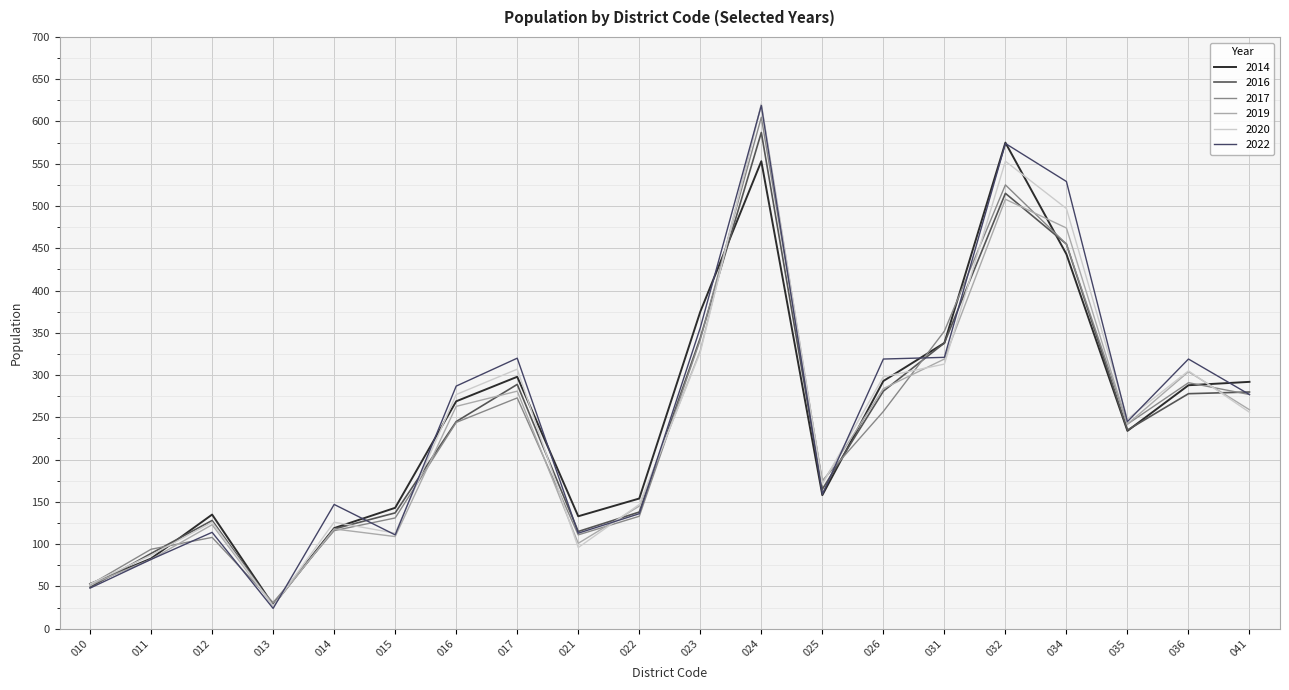

True or false: 2014 has more than 2 points higher than both neighbors.

True